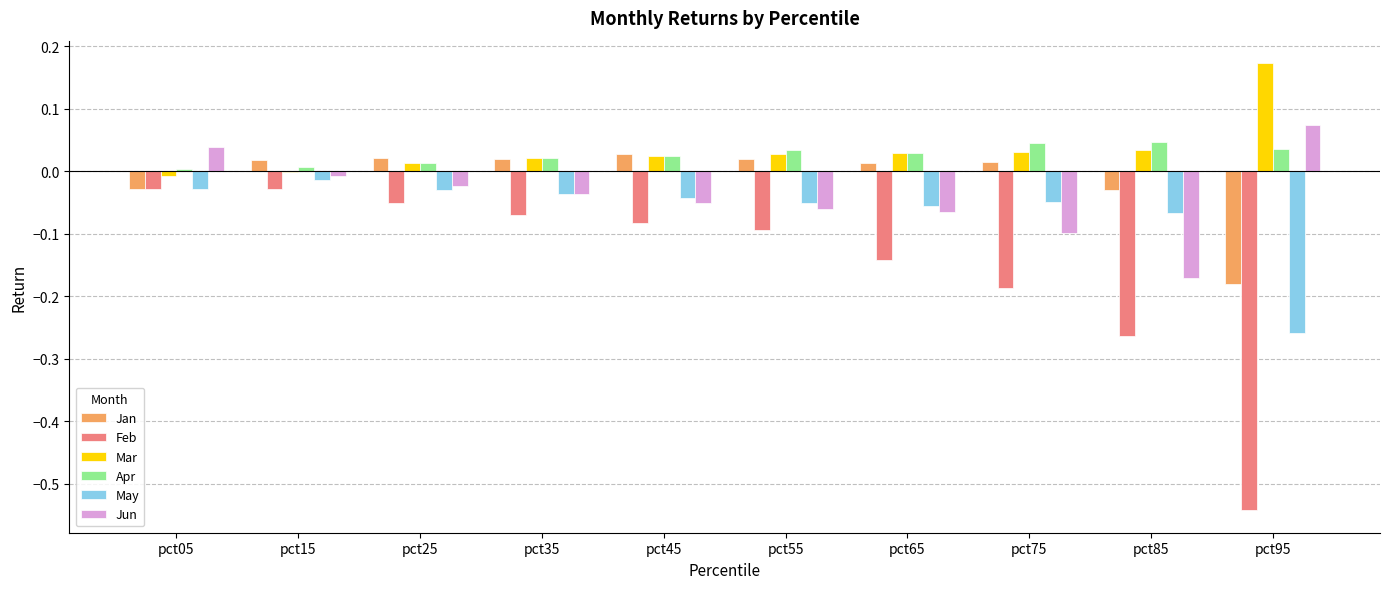

Which label corresponds to the largest value in the chart?

pct95